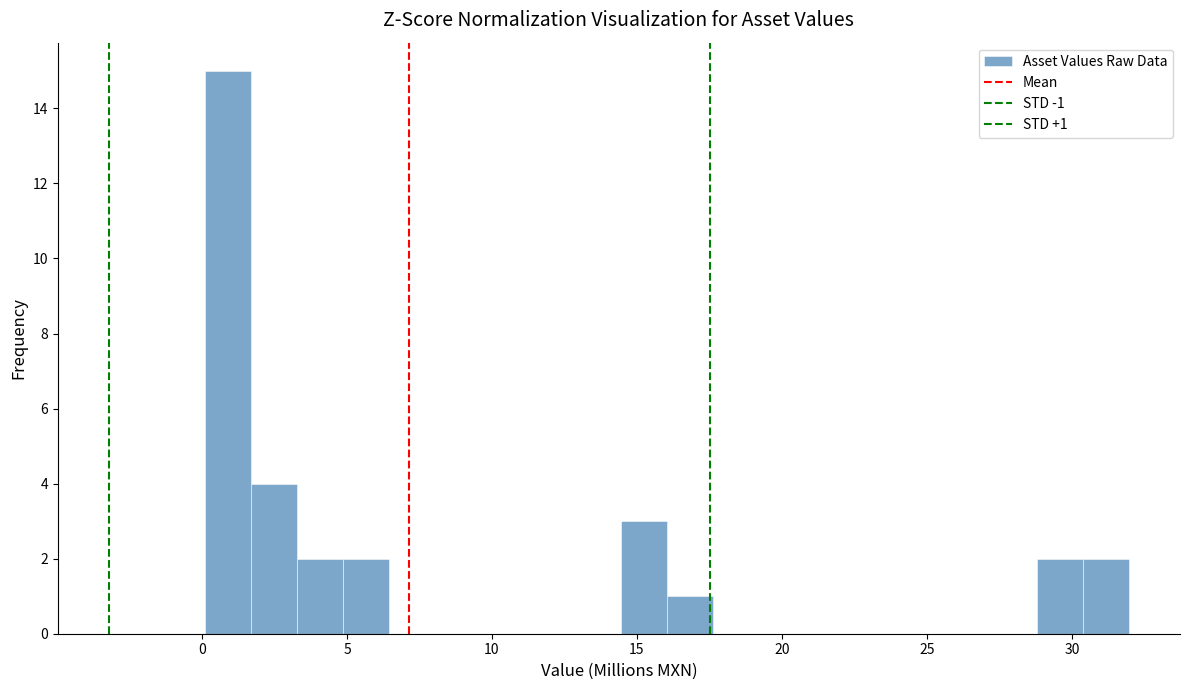

Read against the x-axis, roughly where is the centre of the tallest bar?

1.0